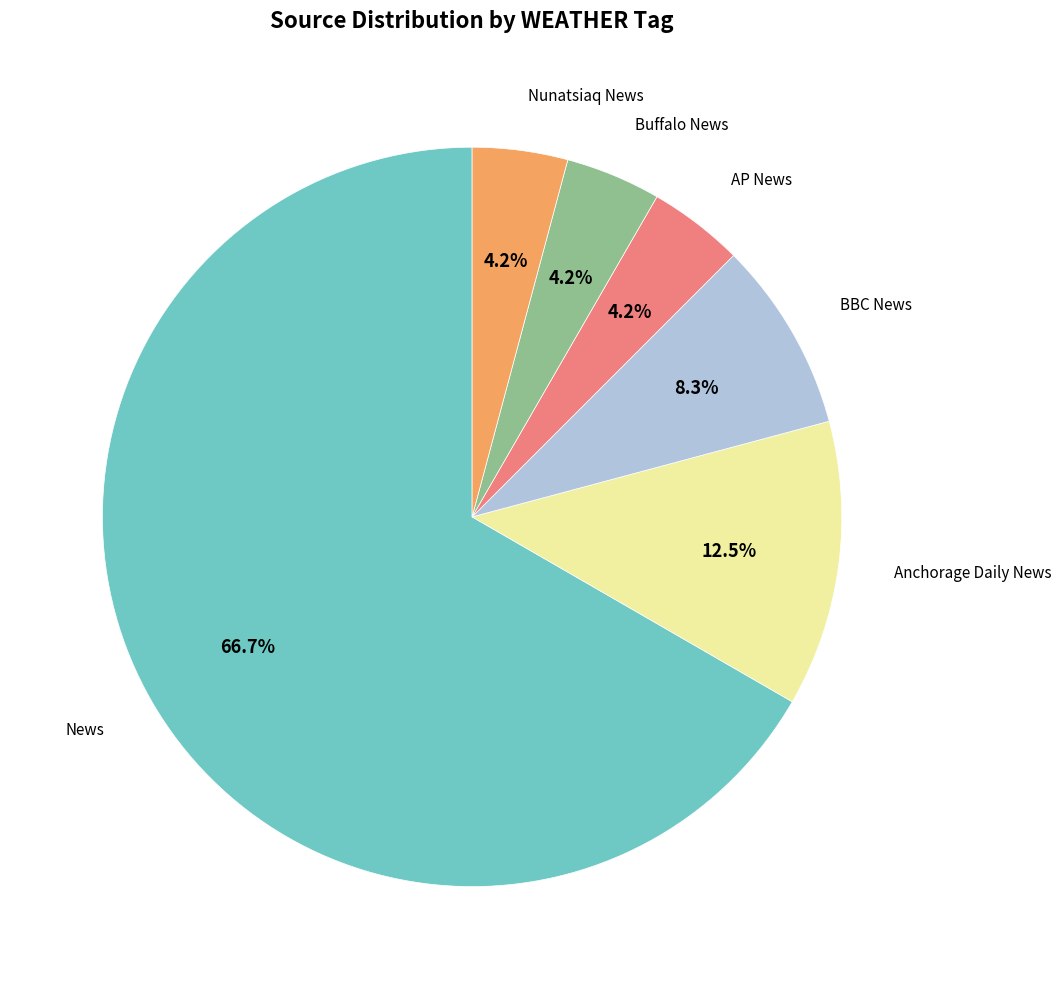

Does any single category account for the majority?

Yes